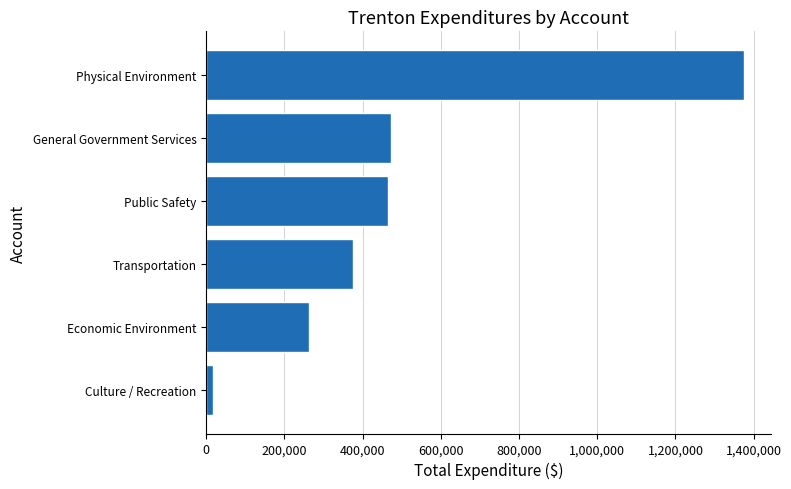

Which label corresponds to the largest value in the chart?

Physical Environment